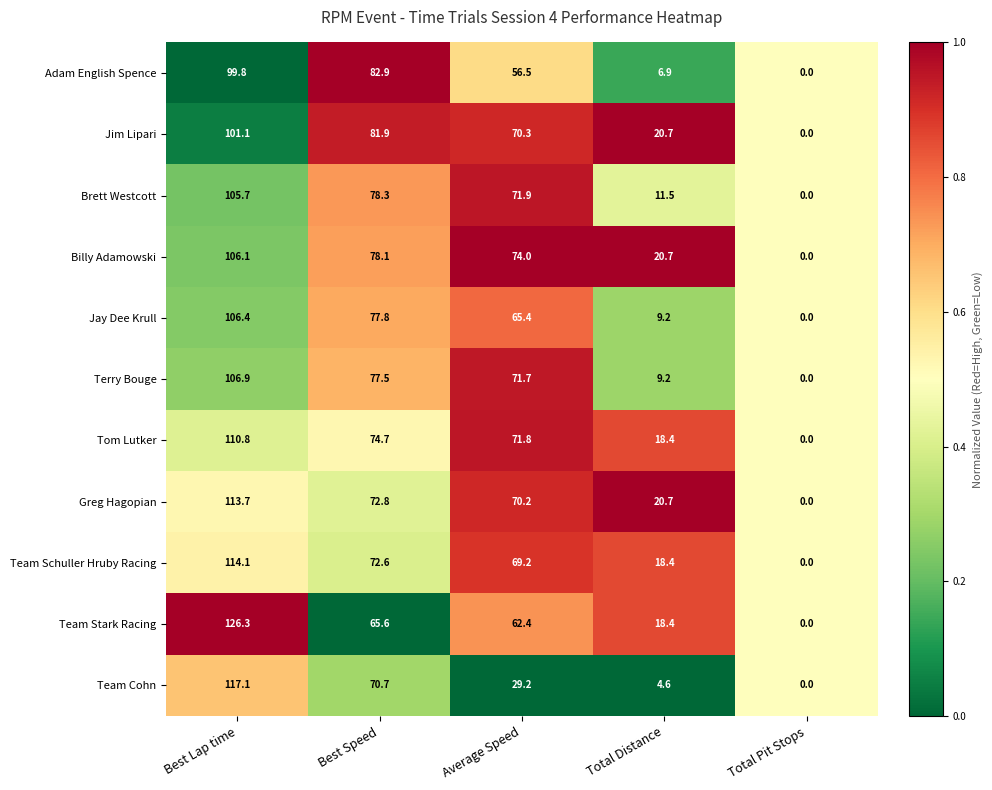

What is the approximate value of Jay Dee Krull at Total Distance?

9.2